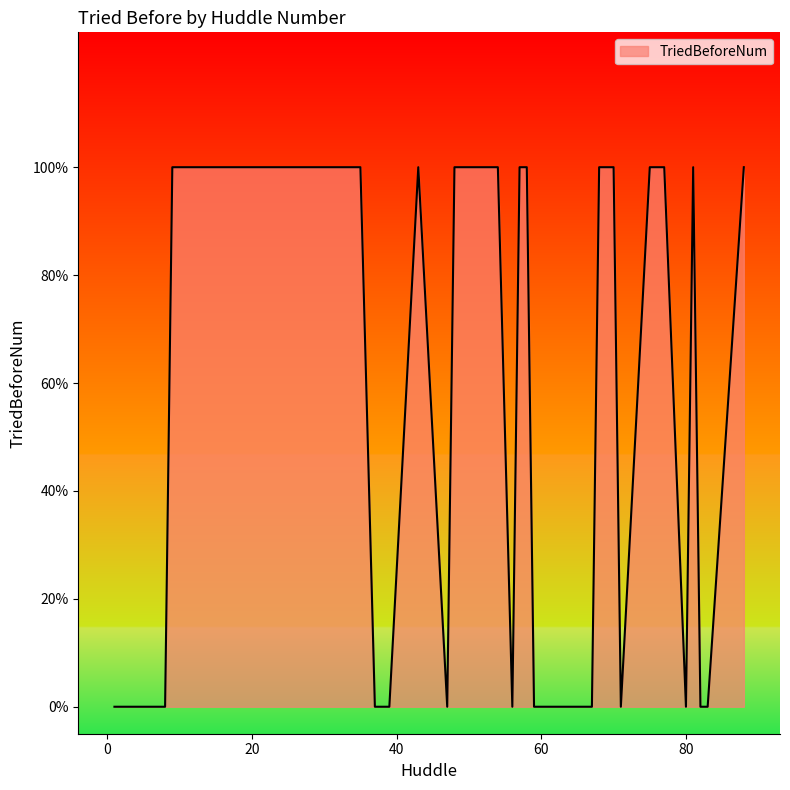

What is the difference between the second highest and second lowest values?

1